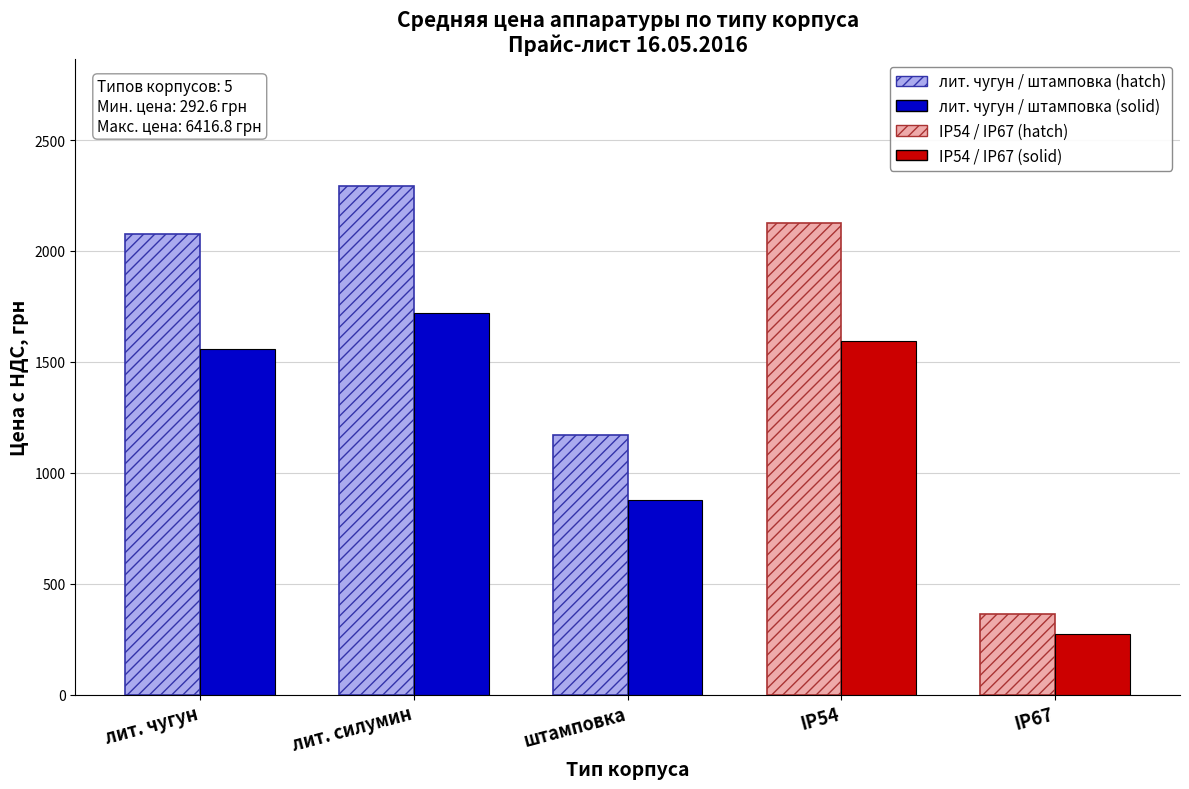

Which label corresponds to the smallest value in the chart?

IP67